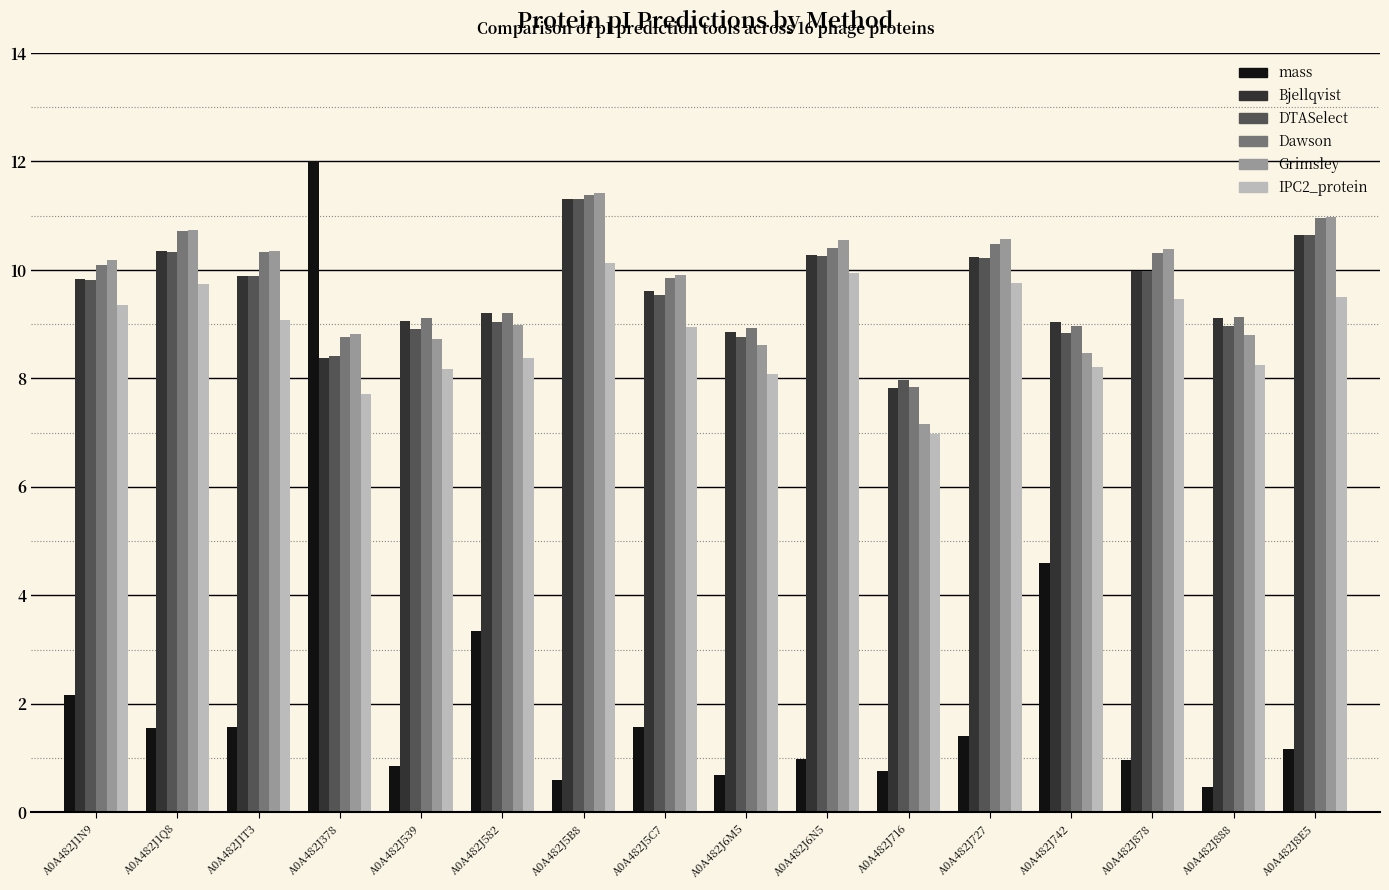

Which series has the largest total across all categories?

Dawson